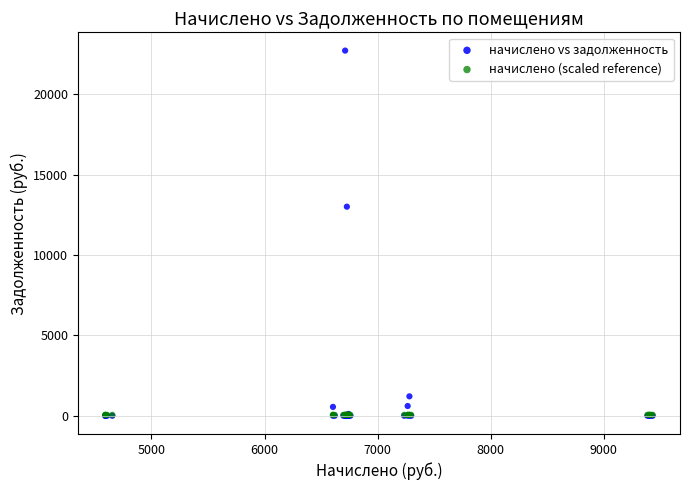

Which series has the largest Y range (max minus min)?

начислено vs задолженность